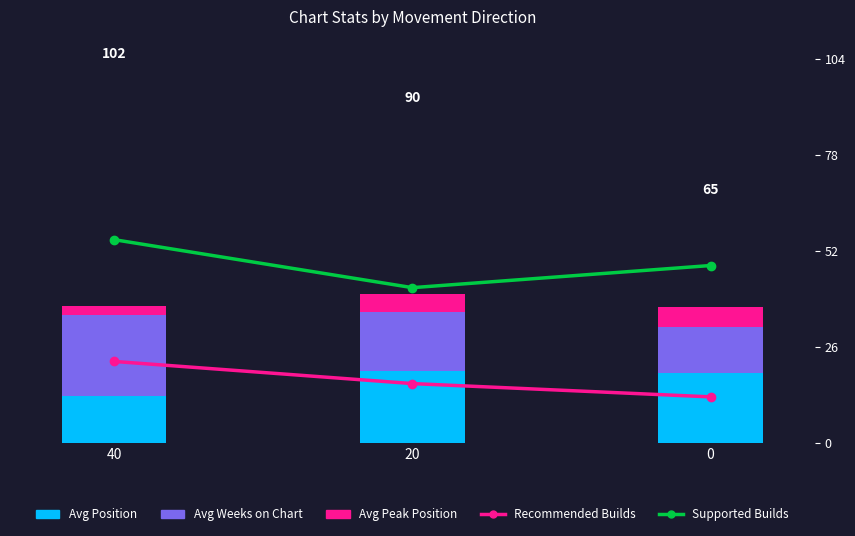

Which category has the lowest value in the Avg Peak Position series?

40